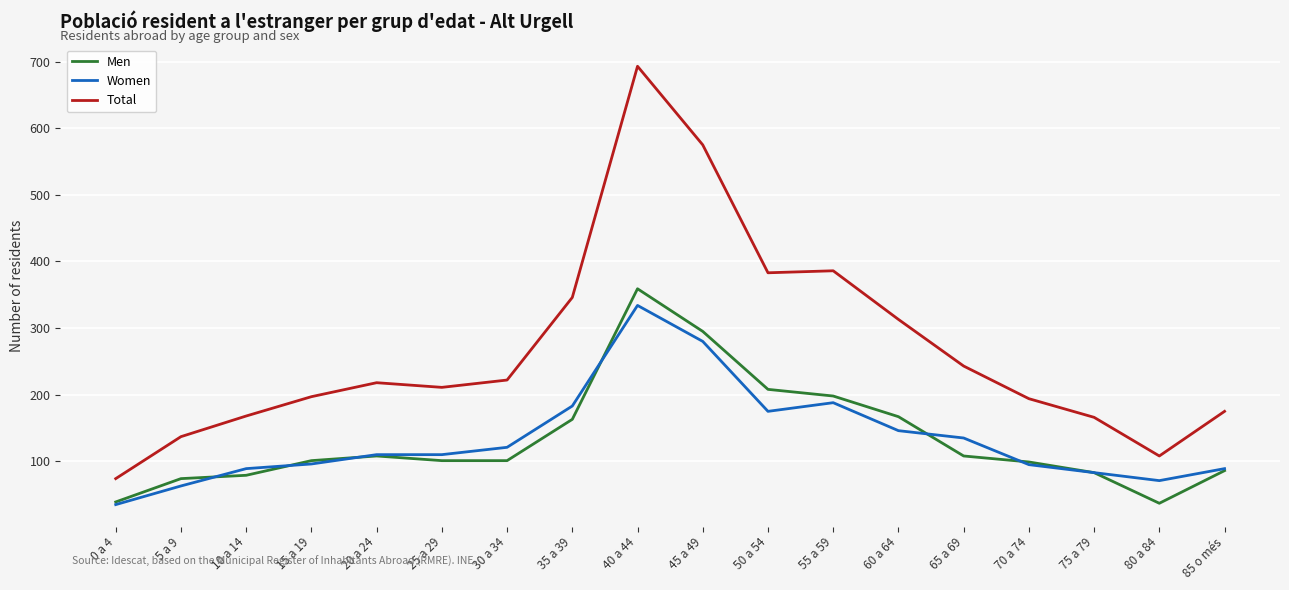

True or false: Total and Women cross at least once.

False